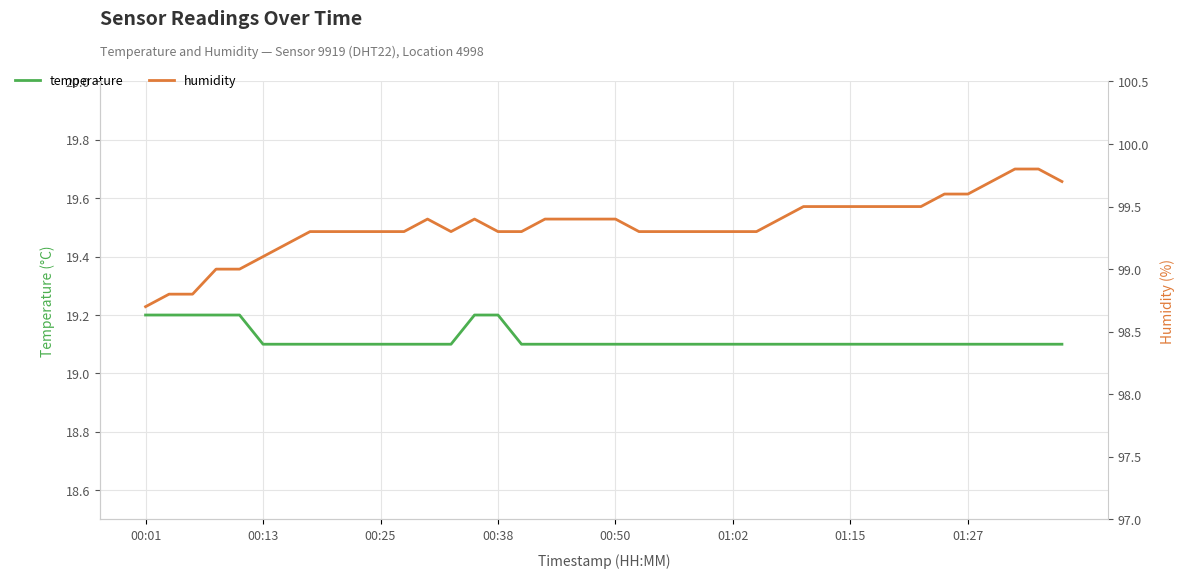

True or false: temperature and humidity cross at least once.

False